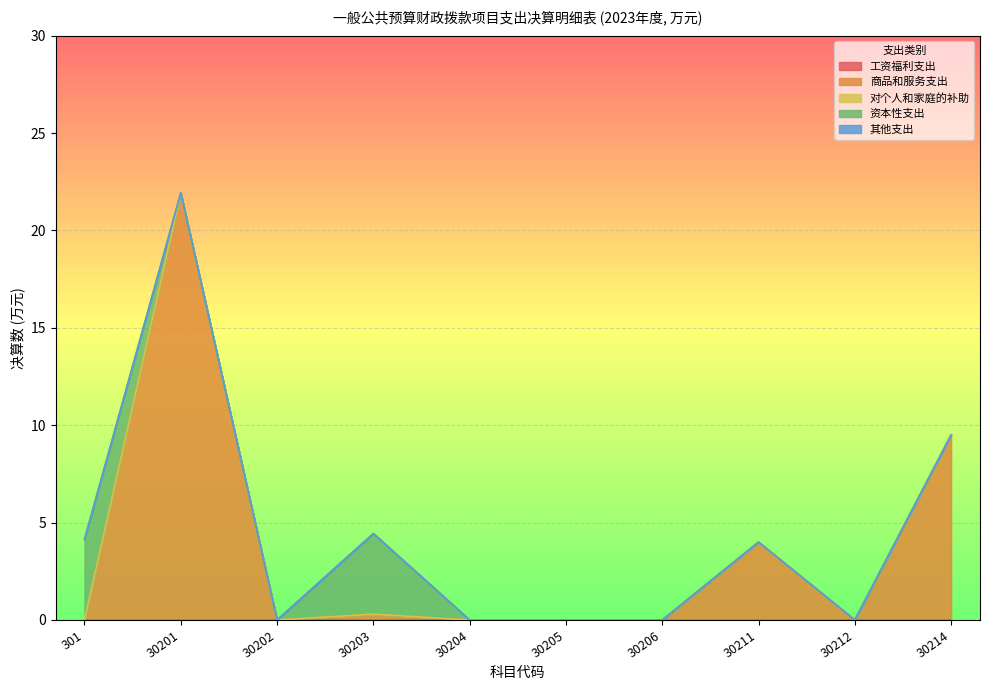

Count the 资本性支出 values in the range 0 to 1.

8